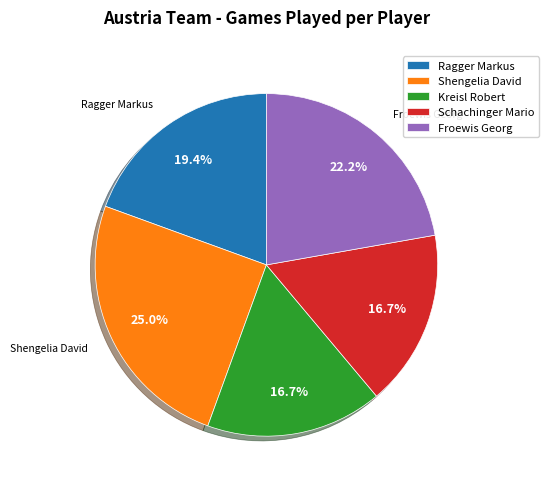

Does any single category account for the majority?

No